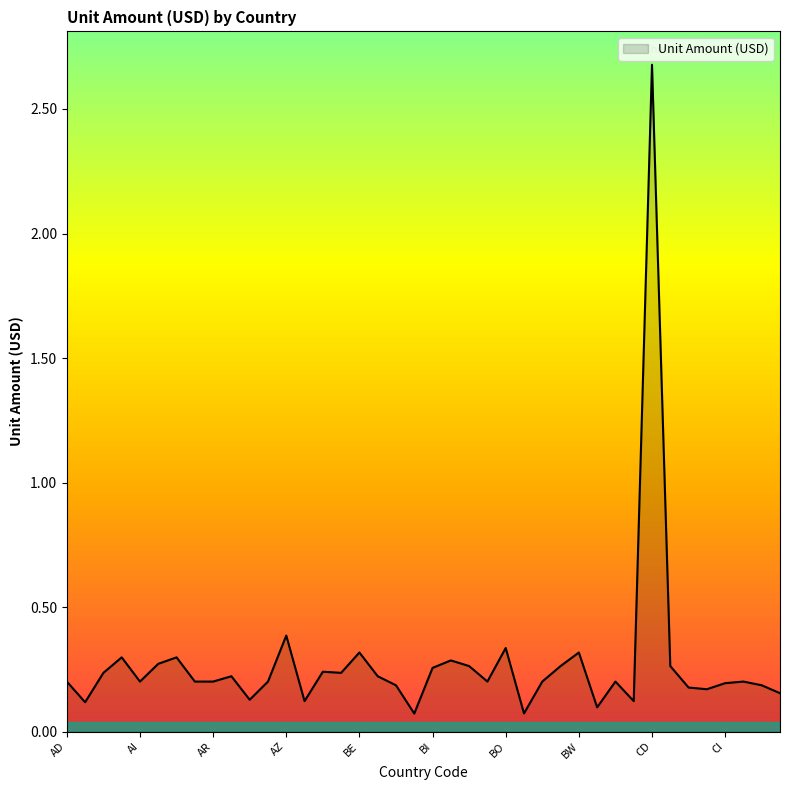

What is the maximum value shown in the chart?

2.7